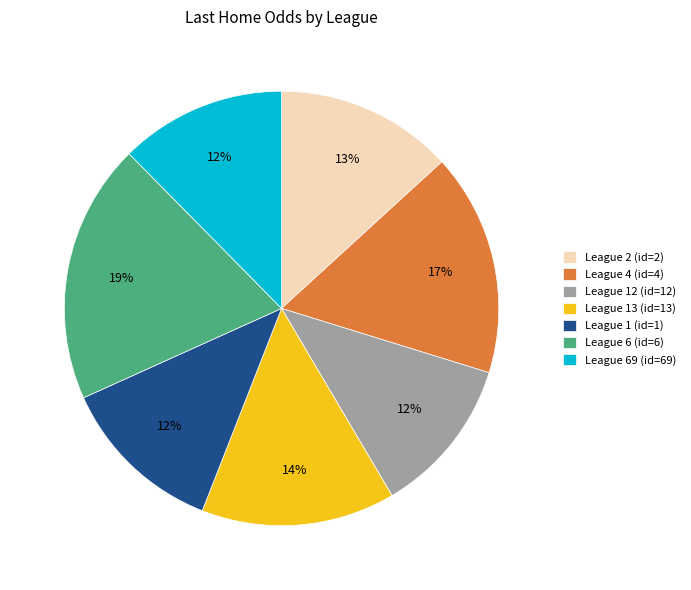

Does League 1 (id=1) account for over 50% of the chart?

No